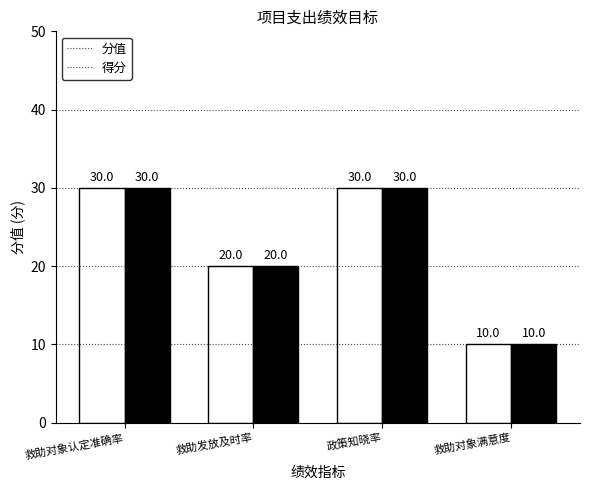

What are all the series names shown in the legend?

分值, 得分